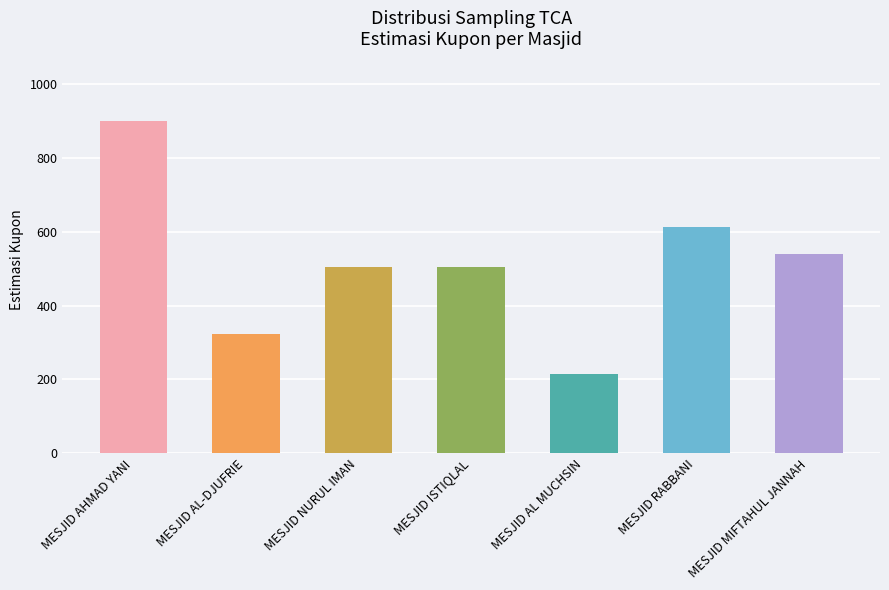

Are the bars grouped side by side (vs. stacked)?

No